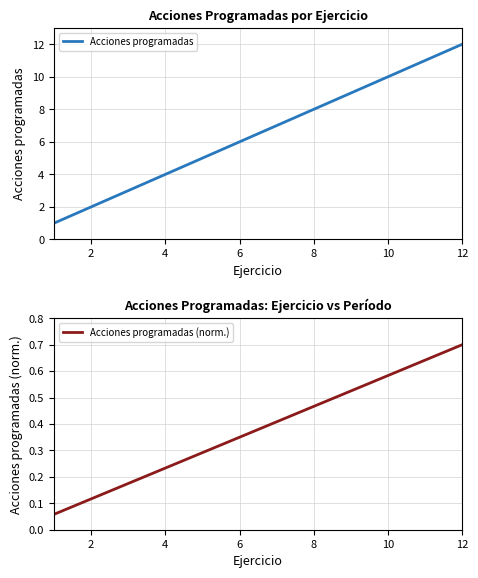

Is it true that Acciones programadas equals 8 at 8?

True